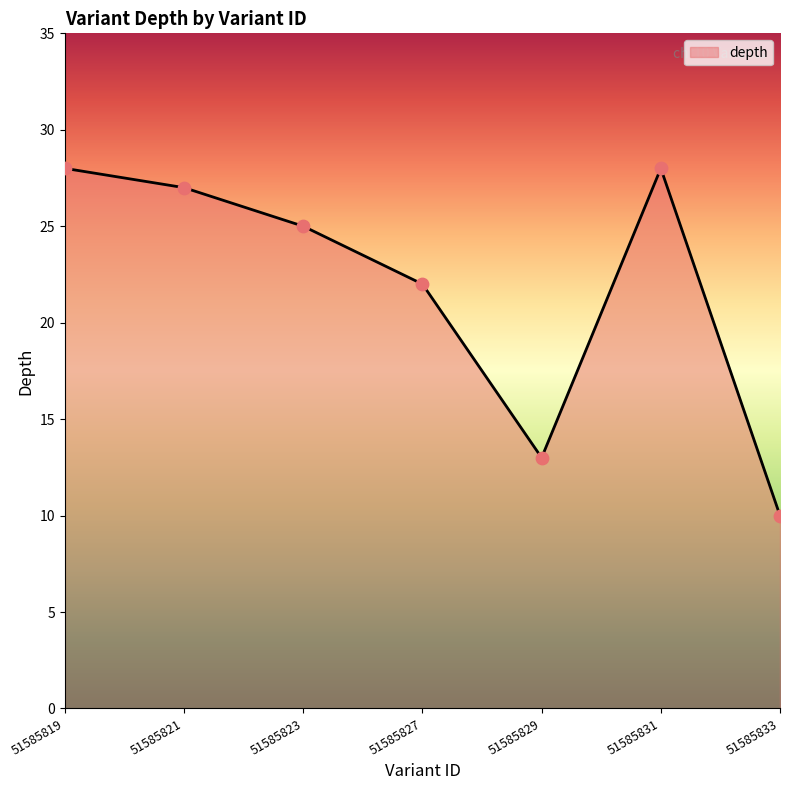

What is the change in value from 51585823 to 51585833?

-15